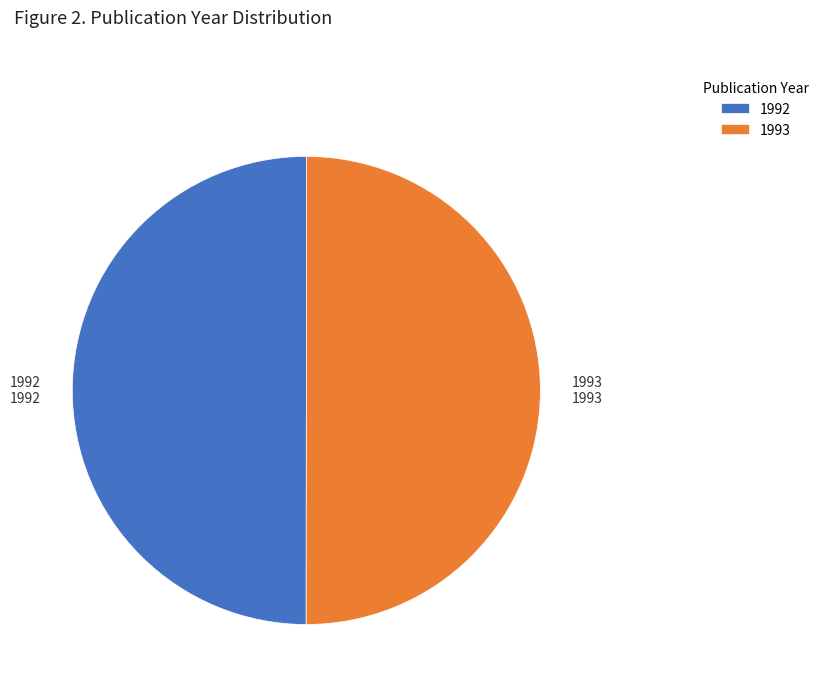

True or false: 1992 accounts for 50% of the total.

True